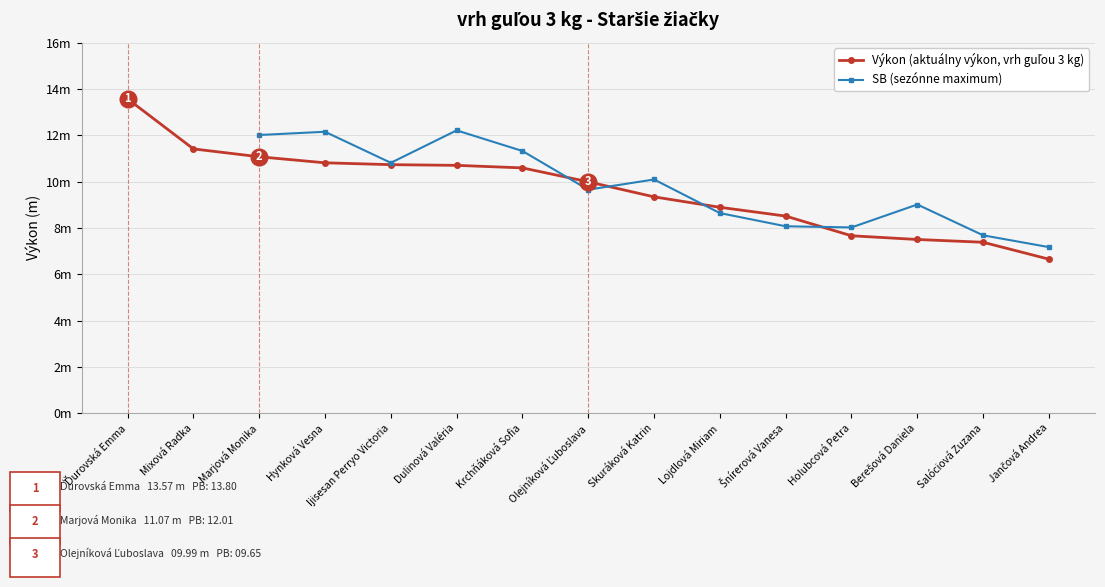

How many times do SB (sezónne maximum) and Výkon (aktuálny výkon, vrh guľou 3 kg) cross each other?

4